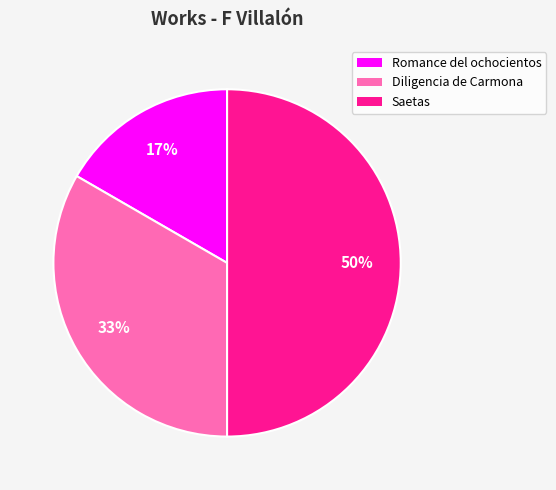

Is it true that Diligencia de Carmona is 43% of the pie?

False